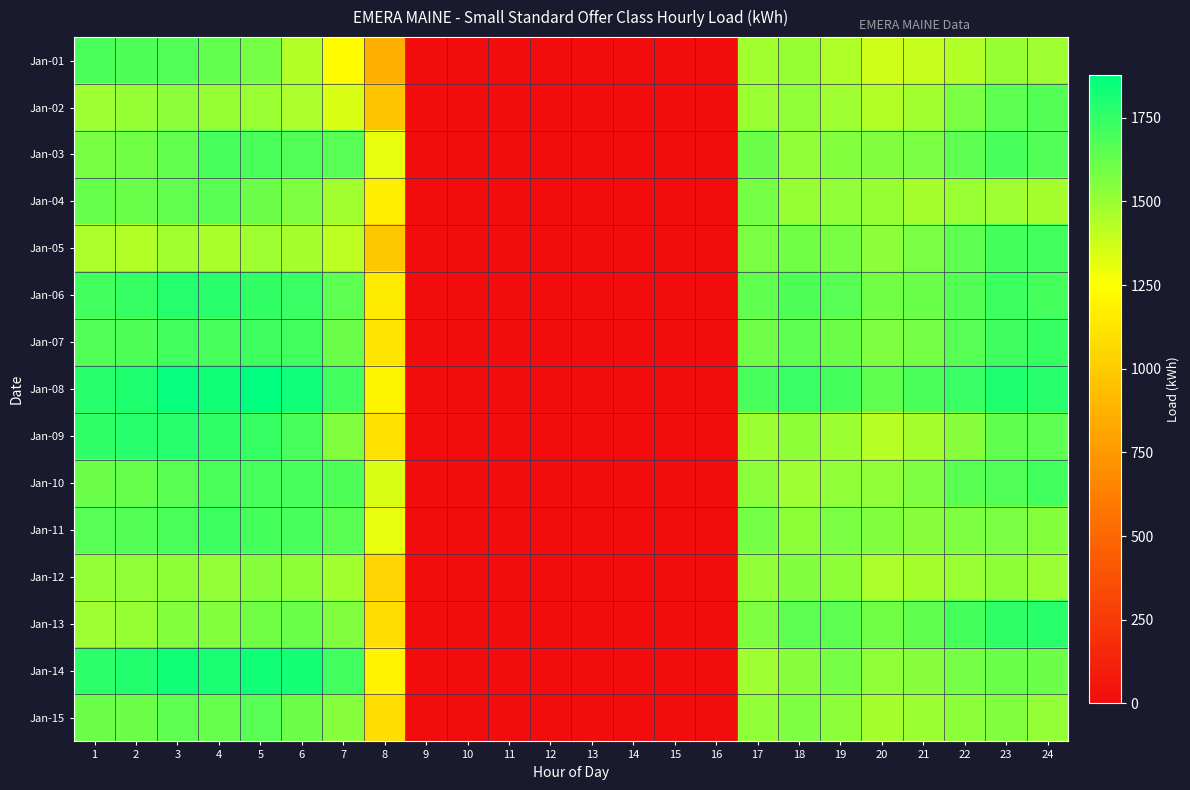

How many distinct data groups are displayed?

15